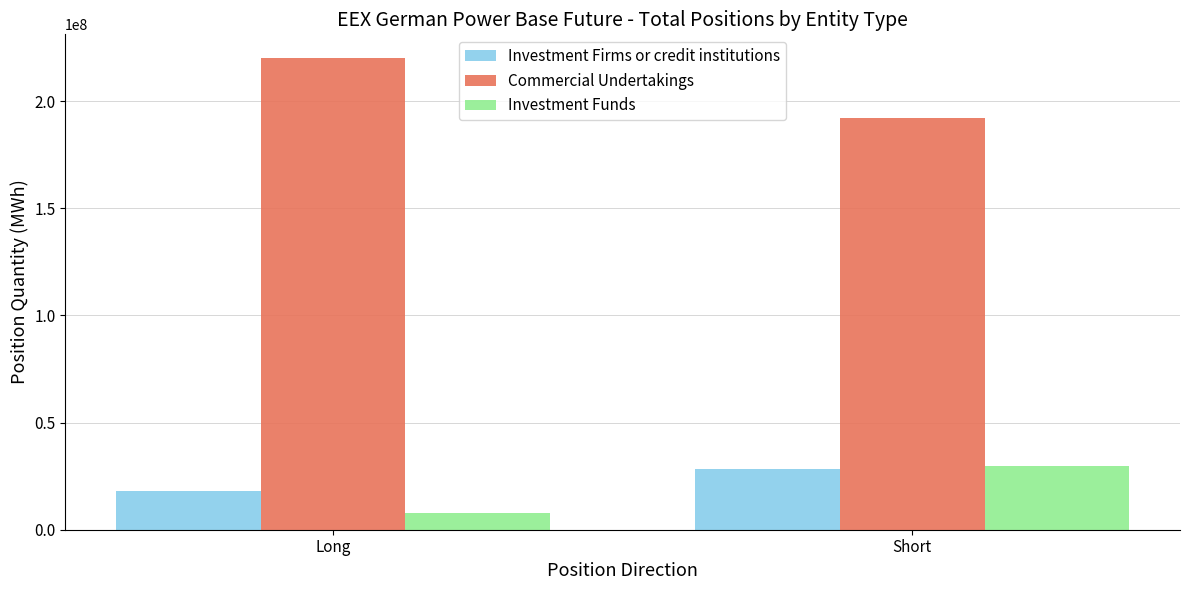

Is it true that Investment Funds equals 45319083.9 at Short?

False